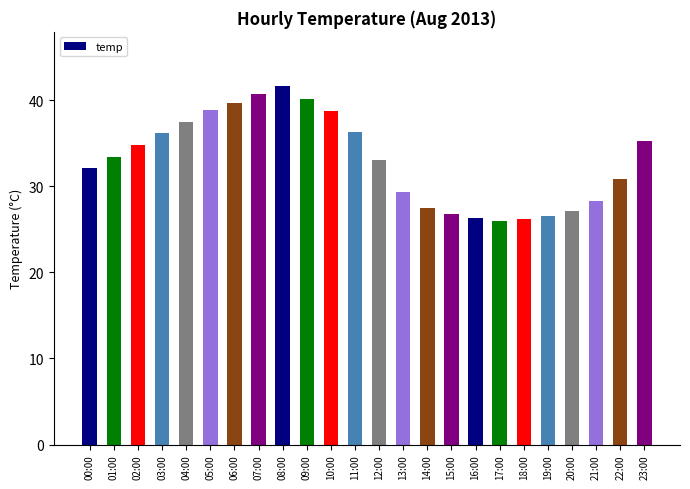

What is the sum of the values at 01:00 and 03:00?

69.6